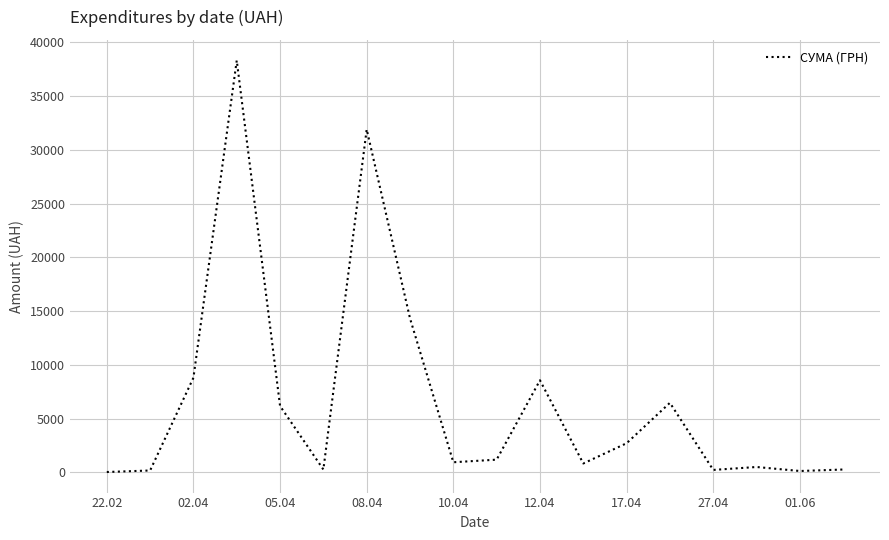

How many lines are shown in the chart?

1